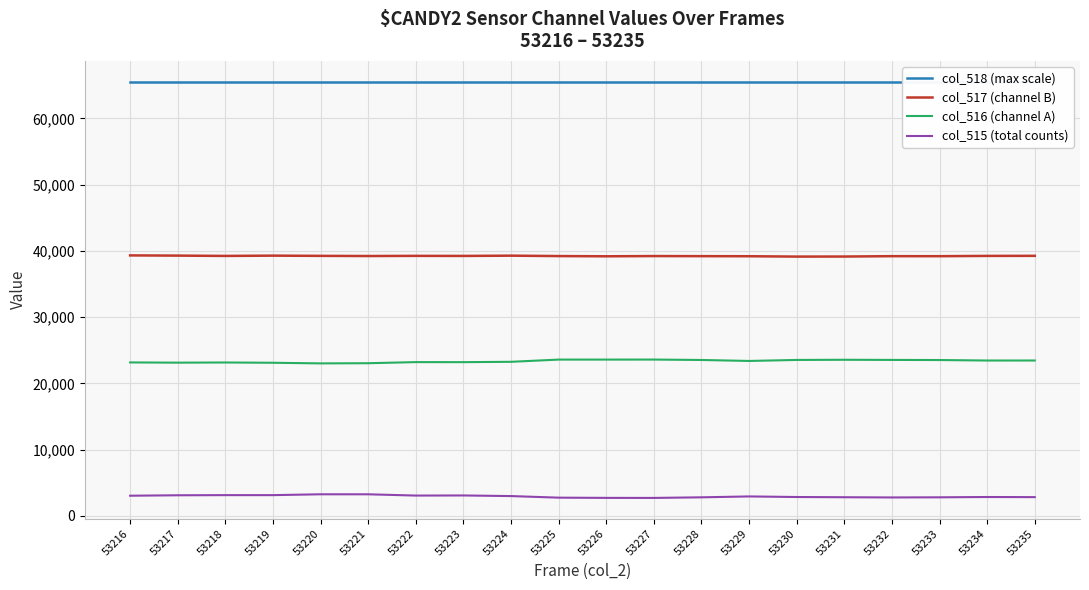

Where is col_517 (channel B) nearest to the value 39229?

53221